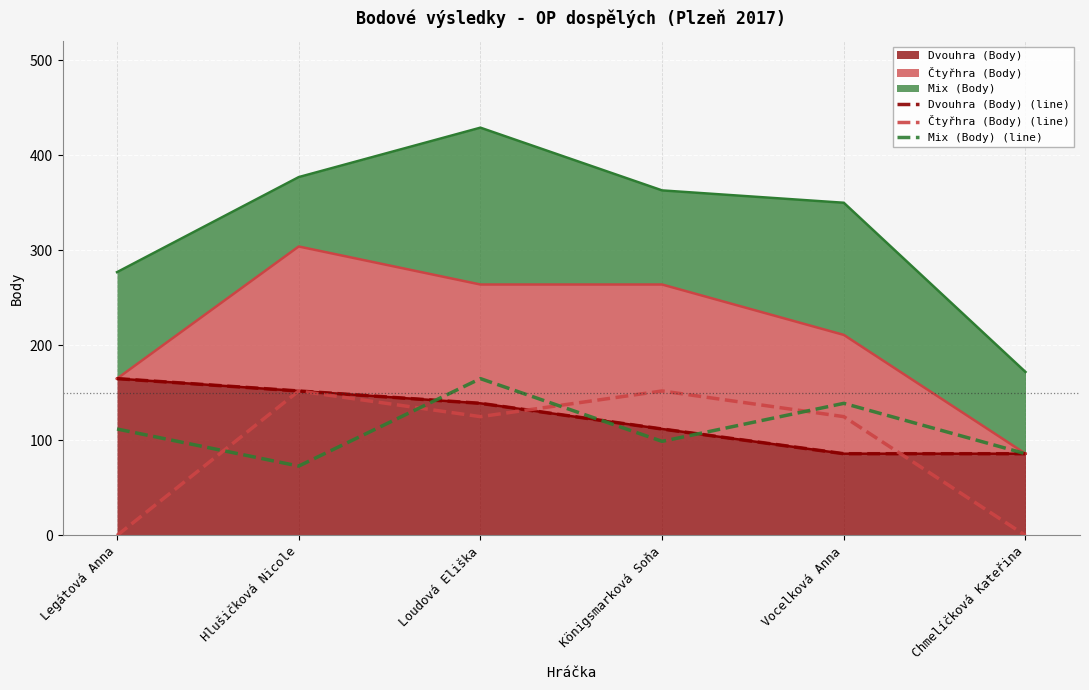

Where is Čtyřhra (Body) (line) nearest to the value 76?

Loudová Eliška